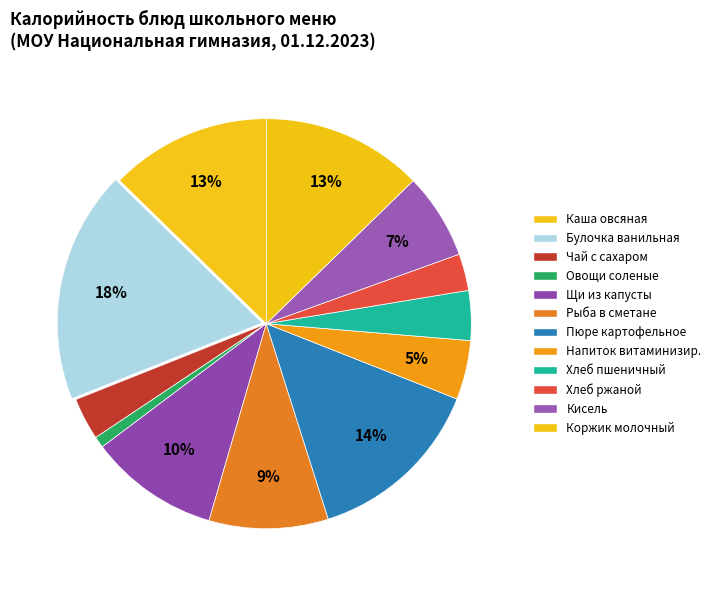

Rank the categories by value from highest to lowest.

Булочка ванильная, Пюре картофельное, Коржик молочный, Каша из хлопьев овсяных, Щи из свежей капусты, Рыба, запеченная в сметанном соусе, Кисель из концентрата, Напиток витаминизированный, Хлеб пшеничный, Чай с сахаром, Хлеб ржаной, Овощи натуральные соленые